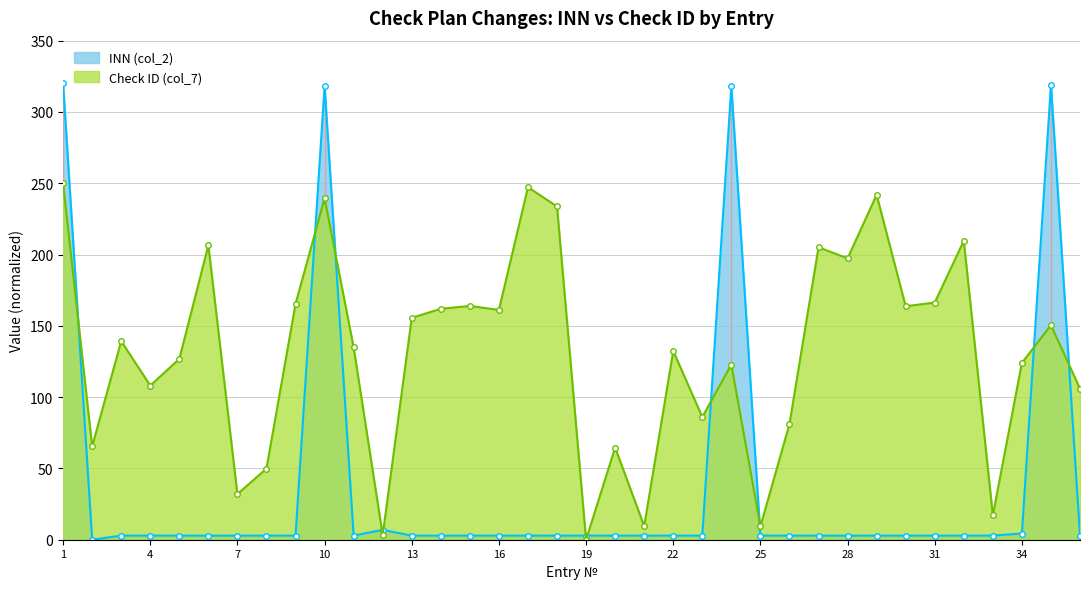

Where do Check ID (col_7) and INN (col_2) first cross each other?

1 and 2